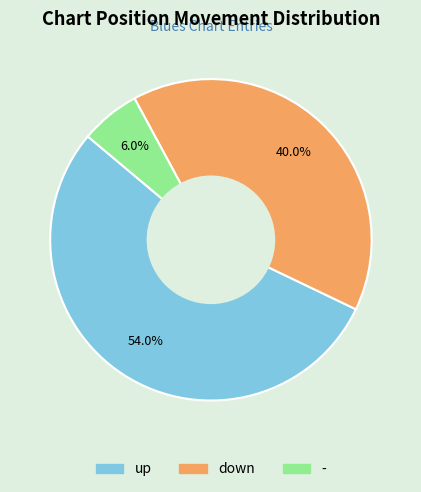

How many slices are in this pie chart?

3